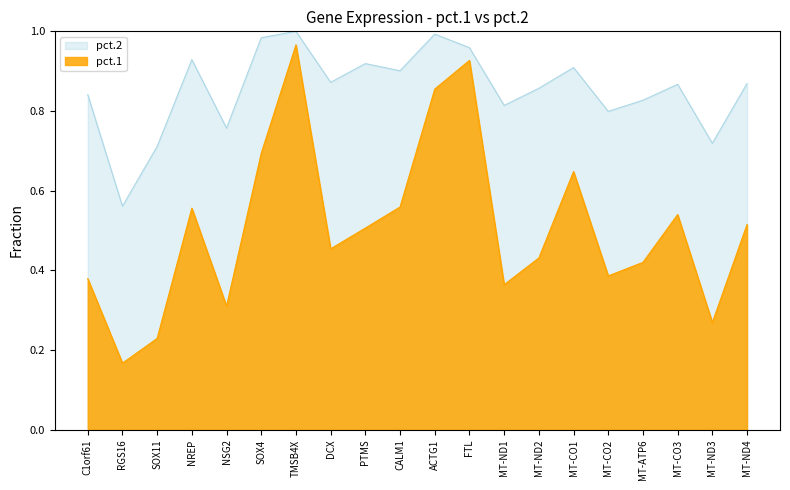

What is the difference between the second highest and minimum values in the pct.2 series?

0.4